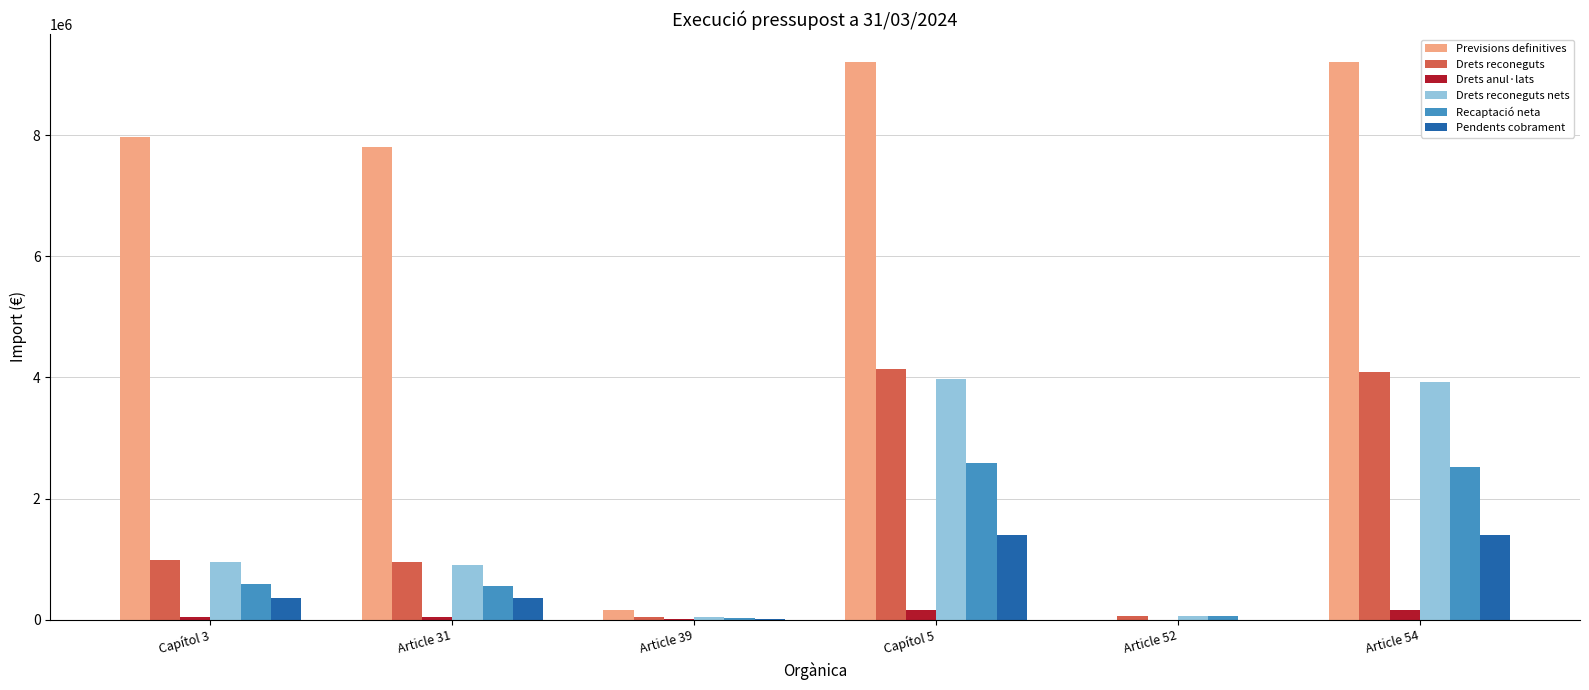

Is the value of Recaptació neta at Capítol 3 greater than the value of Previsions definitives at Article 54?

No